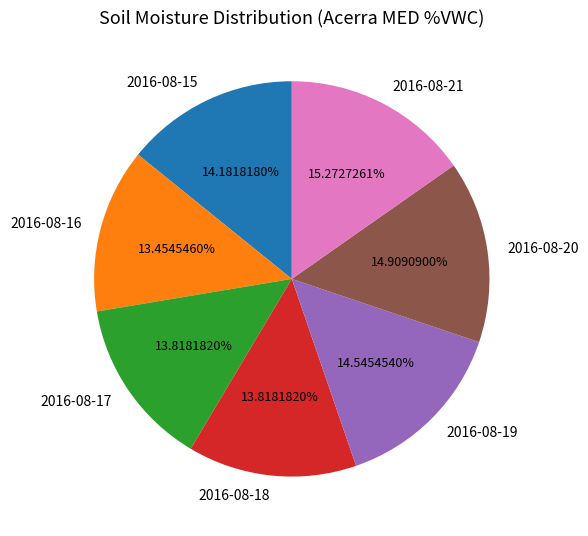

To the nearest percent, what is the difference between the largest and smallest slice percentages?

2%